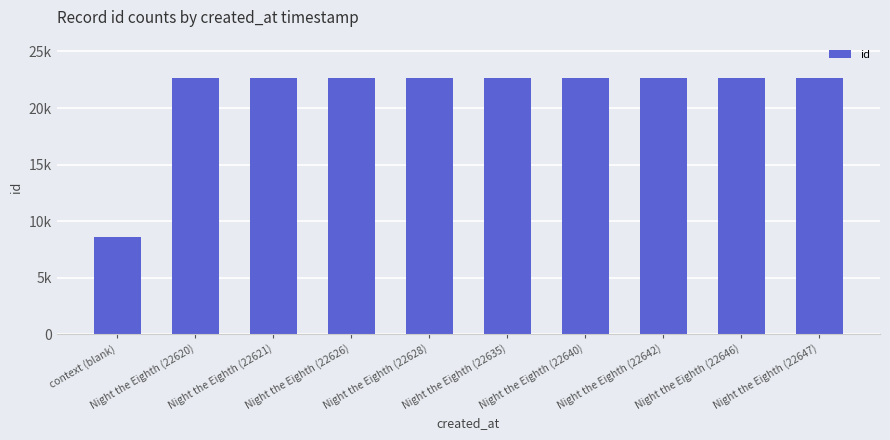

Are the bars horizontal?

No